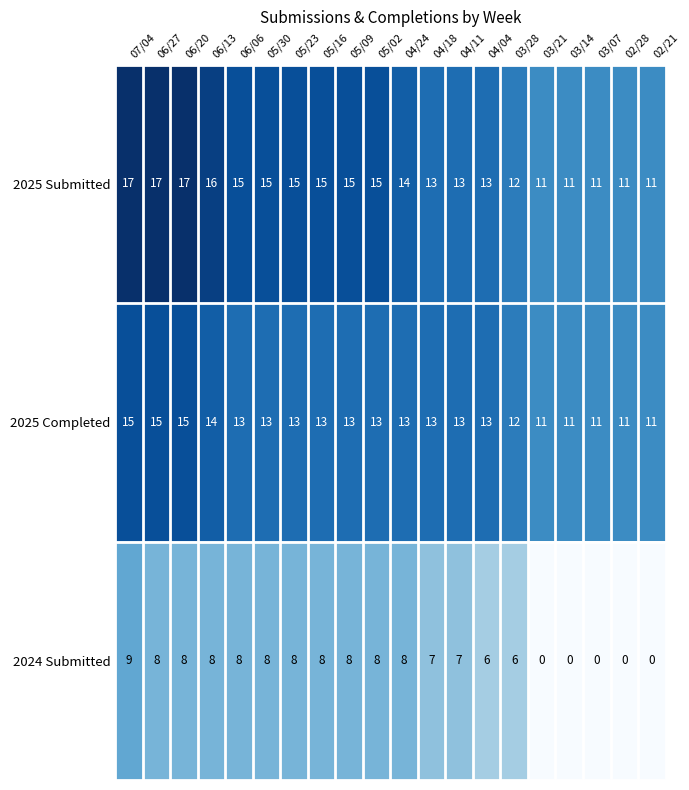

Count the number of categories in the chart.

20